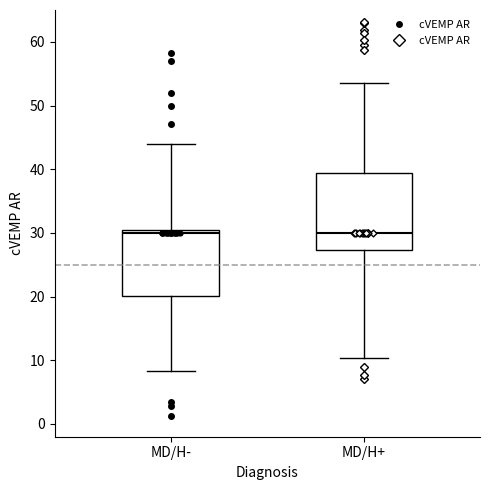

Reading left to right, read every box against the y-axis: the position of its median line, the range the box covers, and the ends of its whiskers. The values are not printed on the chart, so give them approximately, as read against the axis.

MD/H-: median 30 (just below the box's upper edge), box 20 to 30, whiskers 8 to 44
MD/H+: median 30, box 27 to 39, whiskers 10 to 54